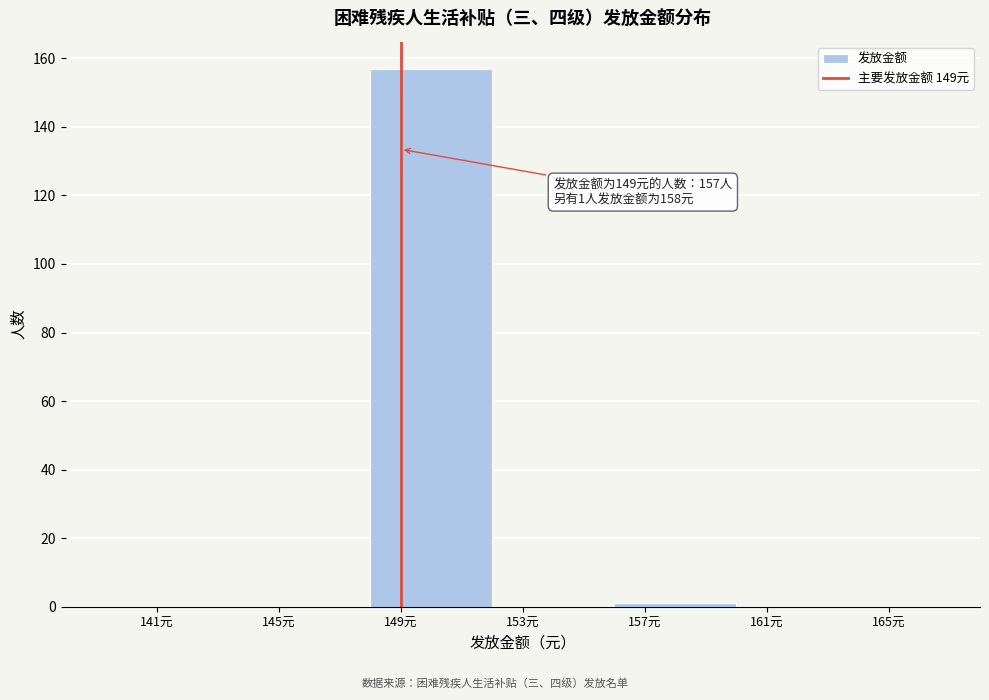

Over which range of the x-axis is the bar tallest?

148 to 152